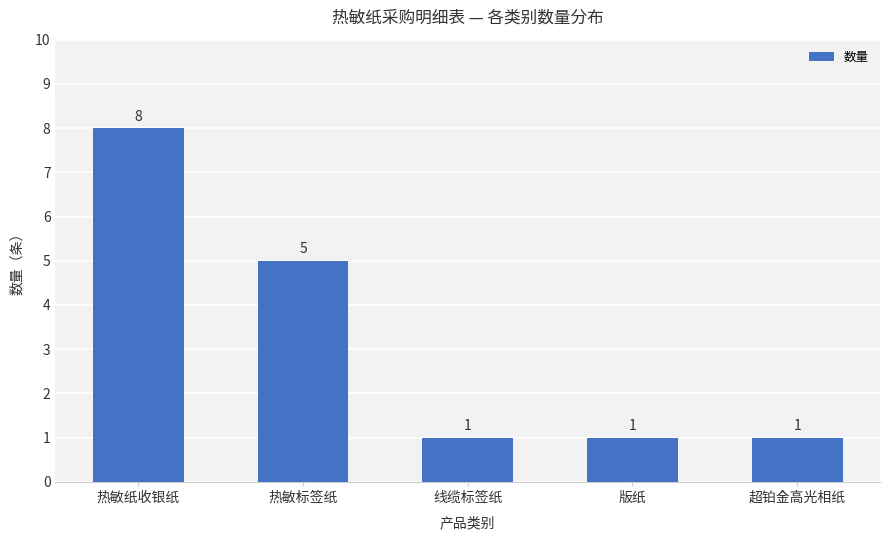

Where is the data nearest to the value 4?

热敏标签纸